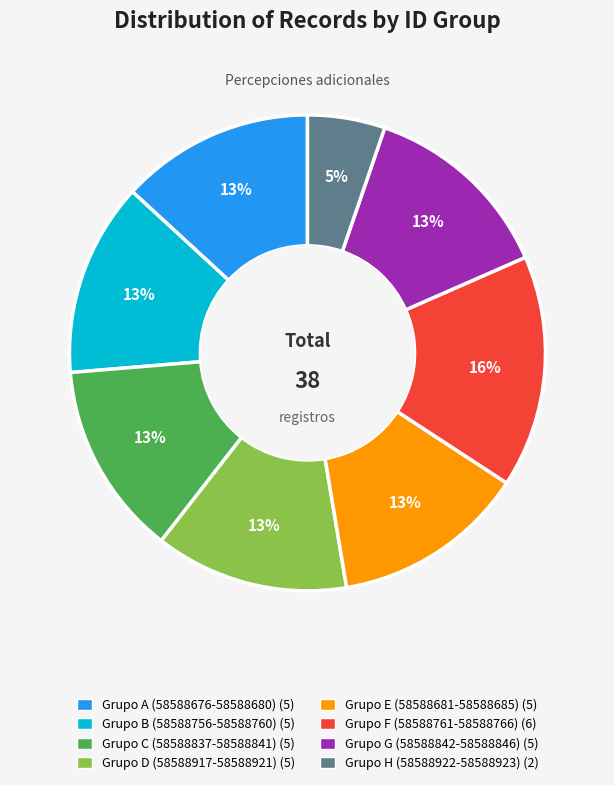

Does any single category account for the majority?

No